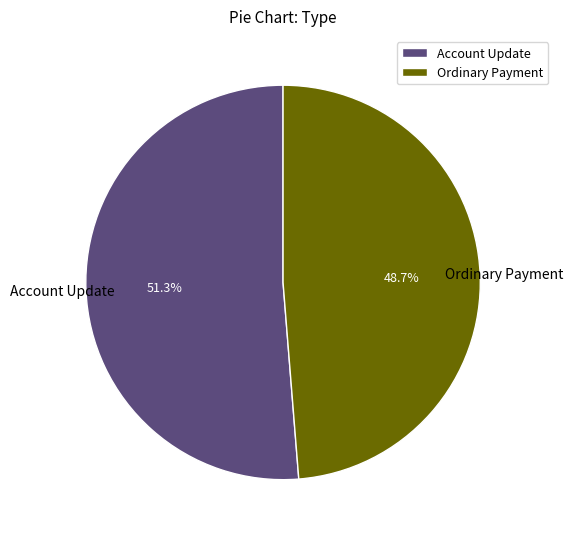

Which category has the smallest portion of the pie?

Ordinary Payment